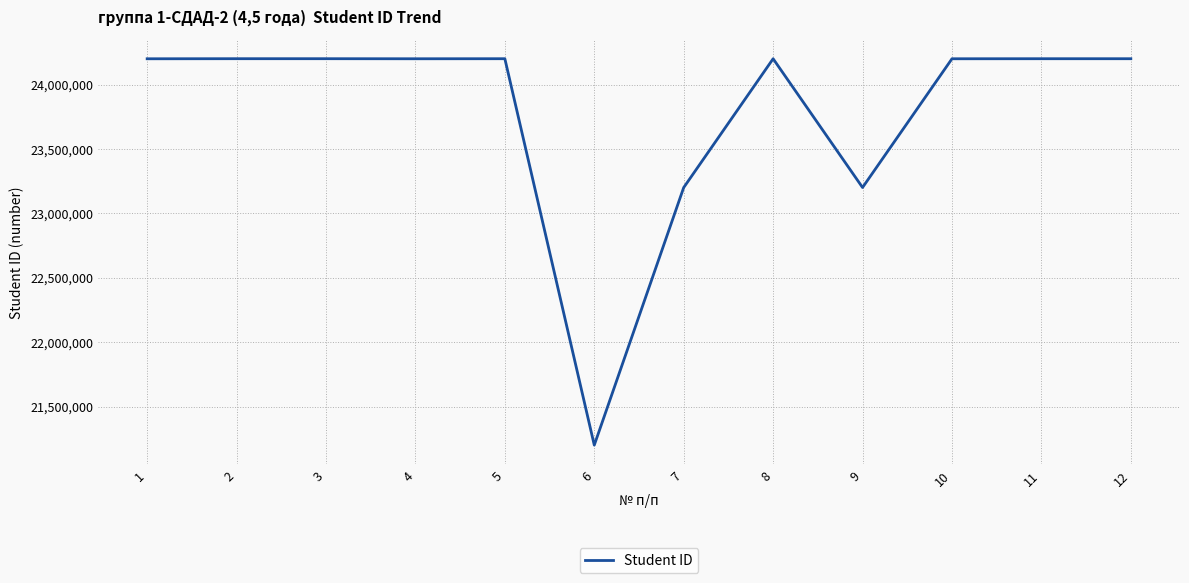

The value at 2 is 24200624. True or false?

True